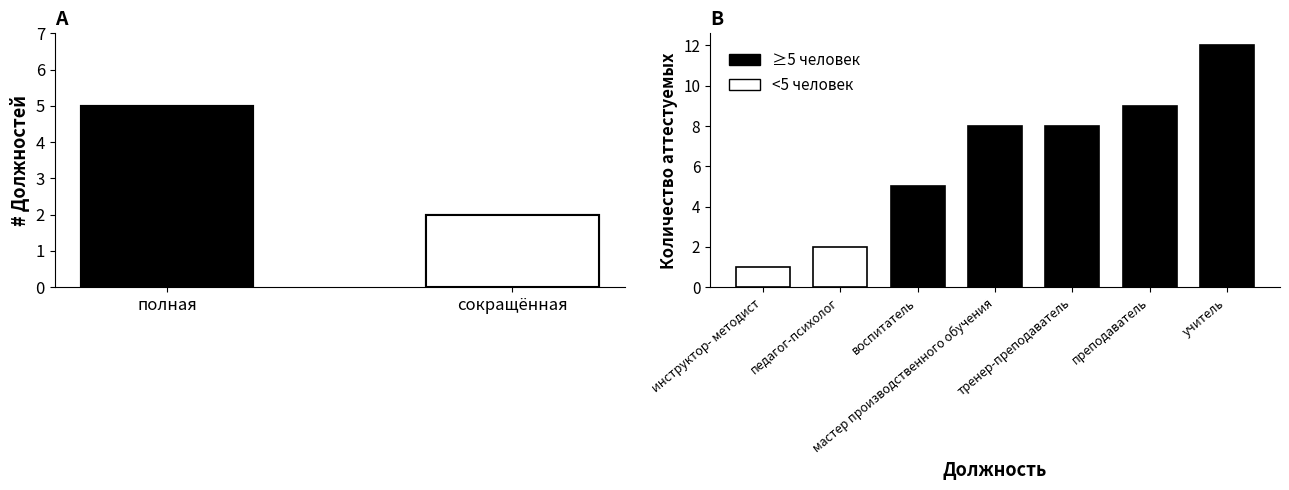

What position from the right is полная?

2